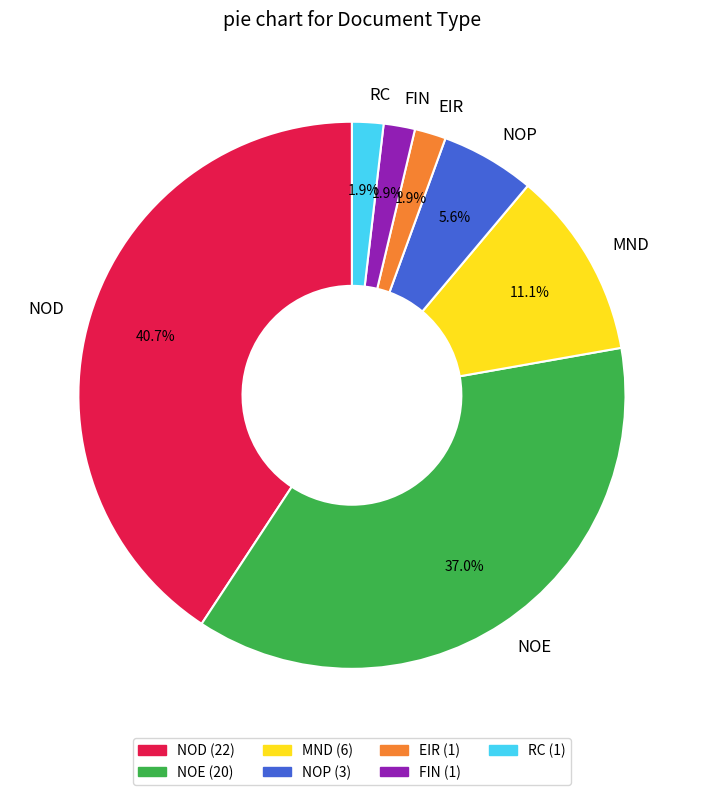

Is it true that NOD is 47% of the pie?

False